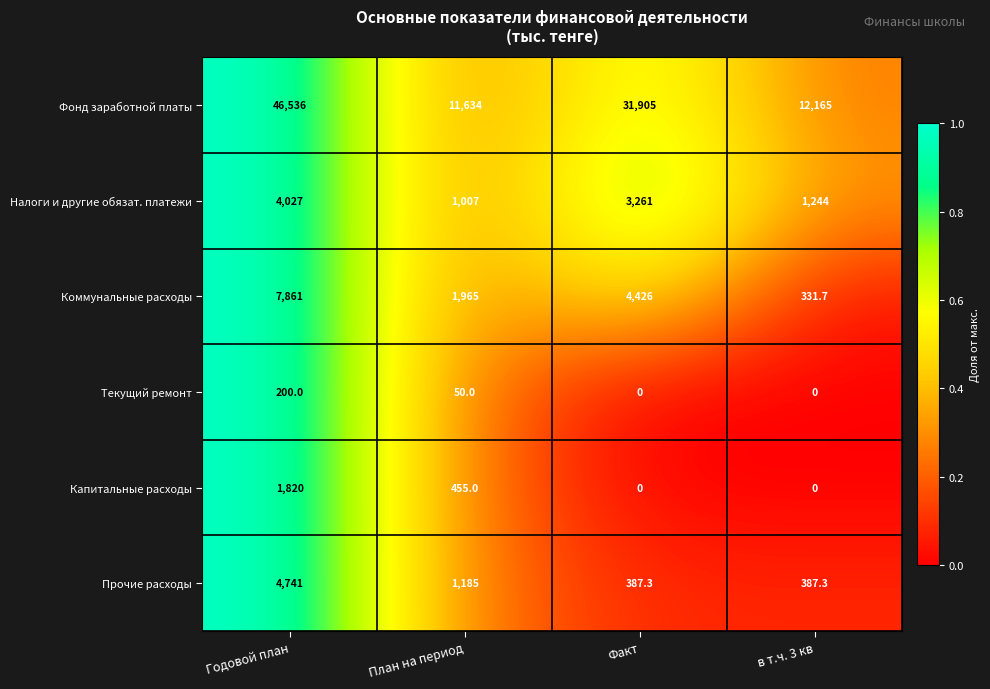

Is it true that Фонд заработной платы equals 5732.9 at План на период?

False